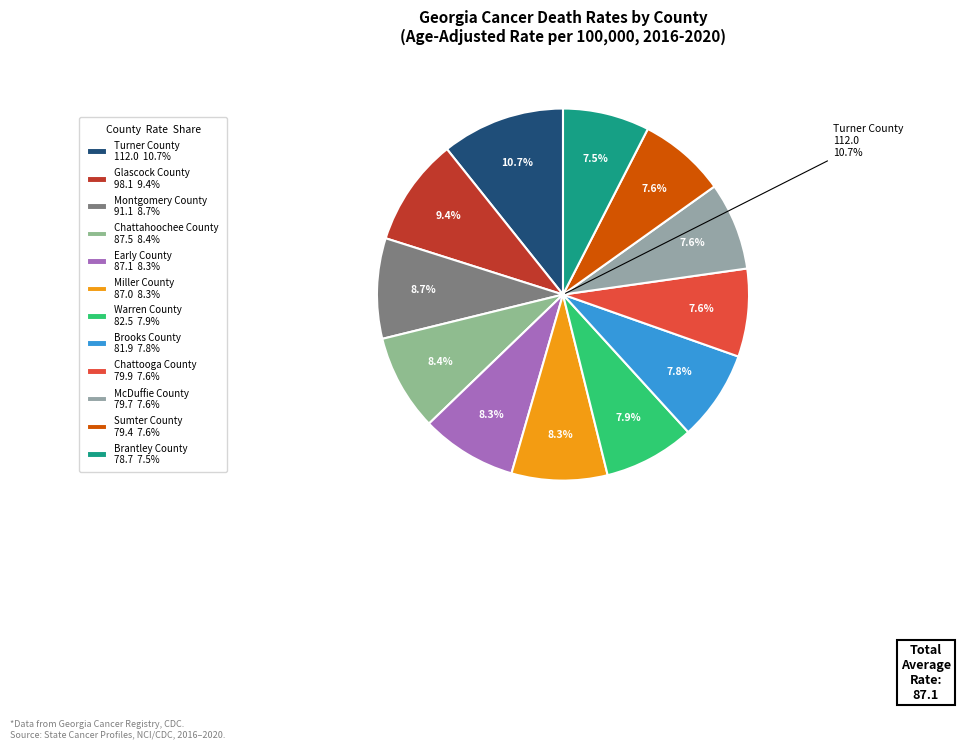

Rank the categories by value from highest to lowest.

Turner County, Glascock County, Montgomery County, Chattahoochee County, Early County, Miller County, Warren County, Brooks County, Chattooga County, McDuffie County, Sumter County, Brantley County